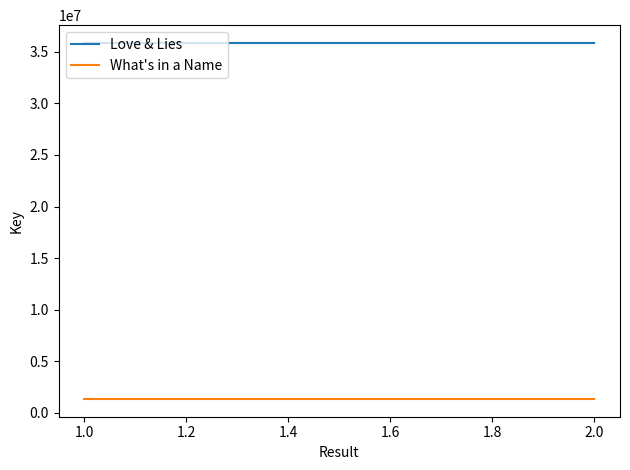

Which series changed the most between 1.0 and 2.0?

Love & Lies